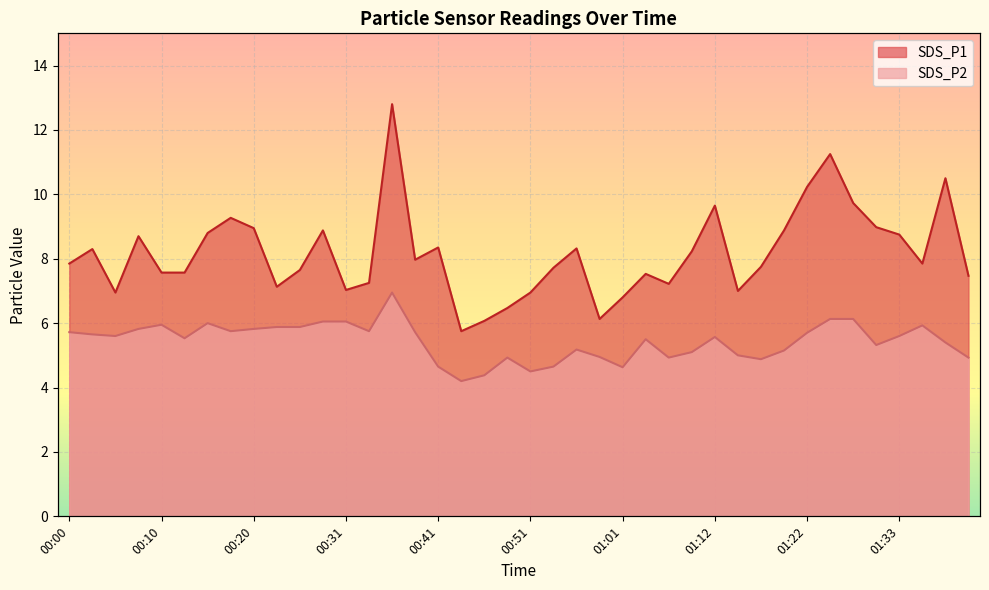

What is the maximum value for SDS_P2?

7.0